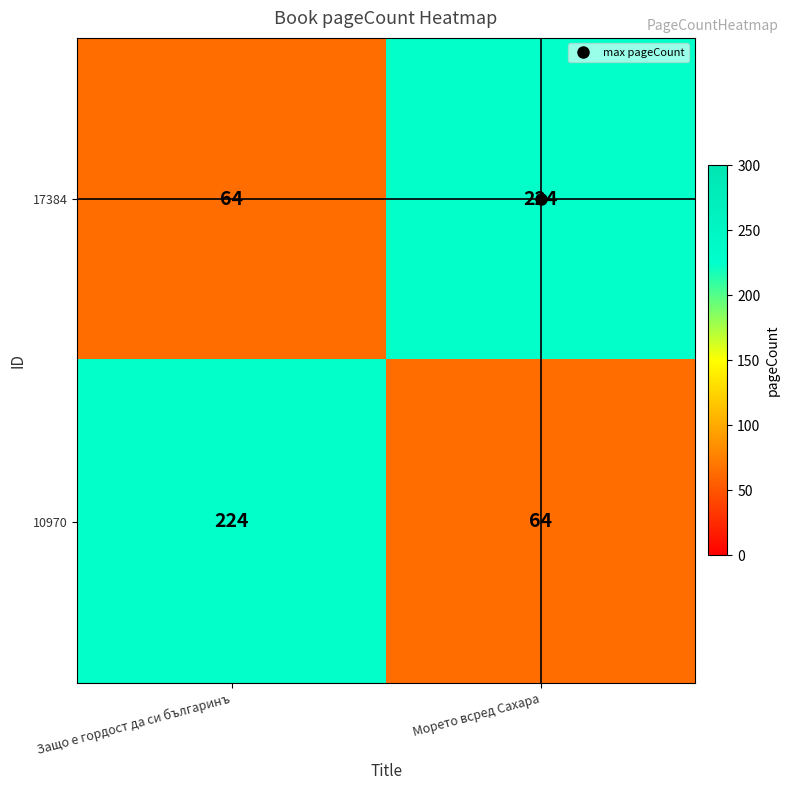

What is the difference between the highest and lowest values at Защо е гордост да си българинъ?

160